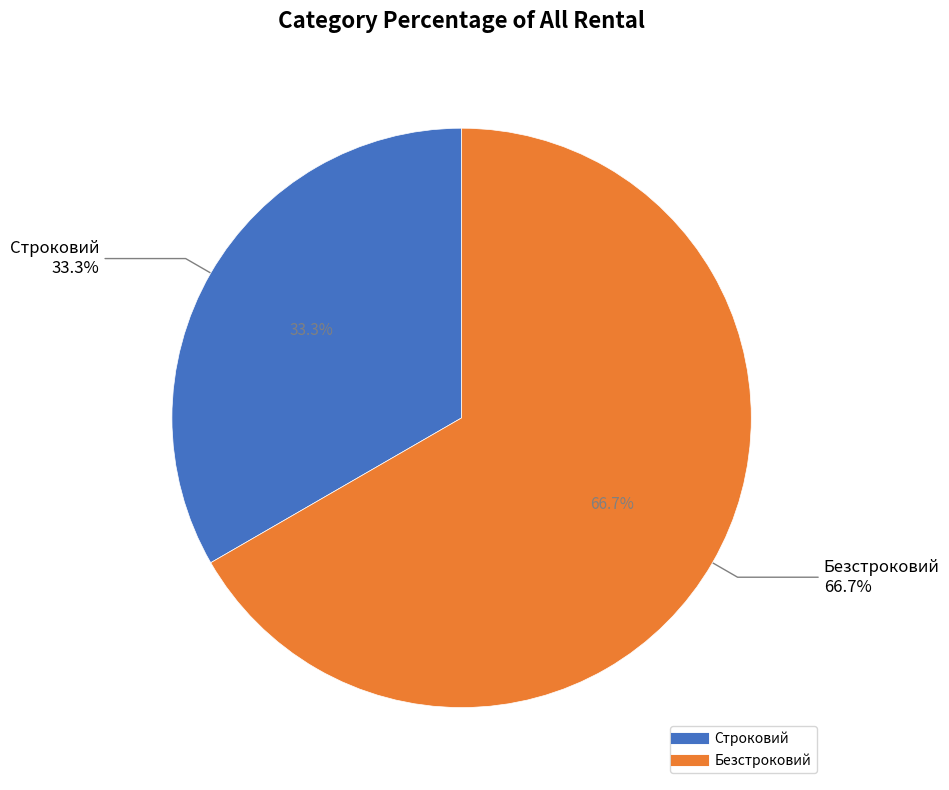

Is there a majority slice in this chart?

Yes